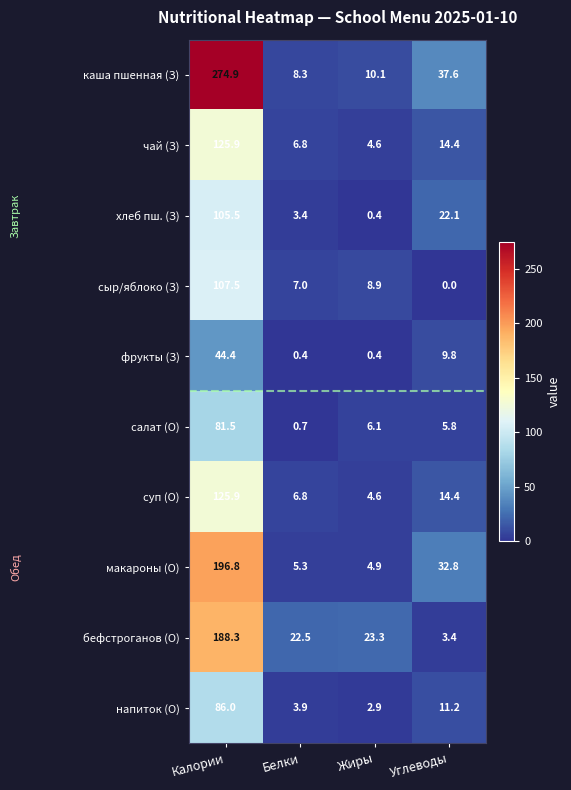

Which series has the widest spread of values?

каша пшенная (З)